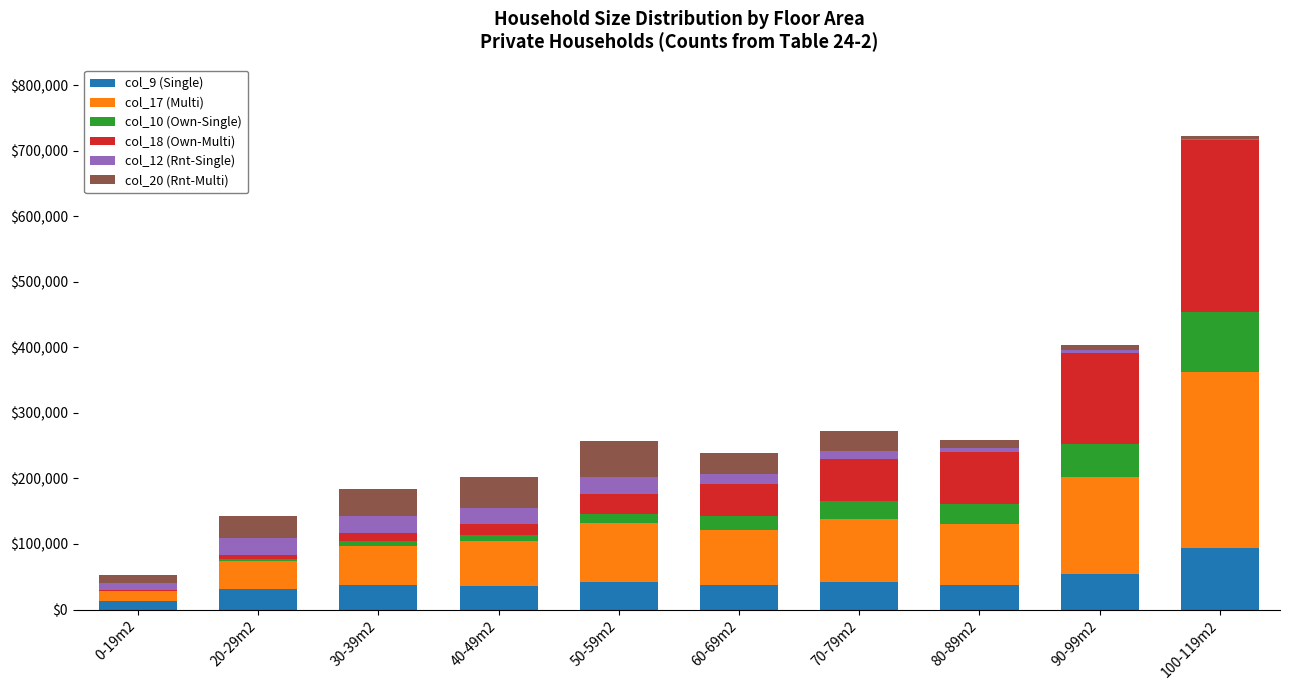

At which category is the sum across all series the highest?

100-119m2